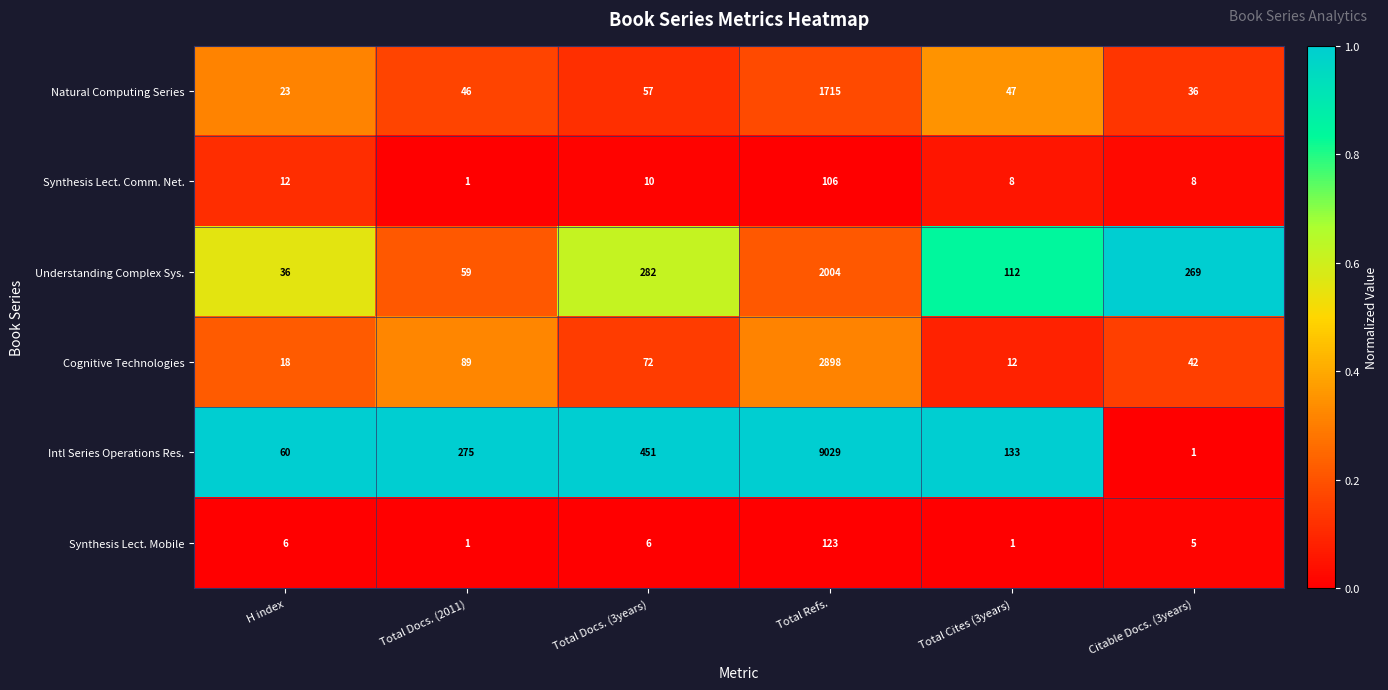

Which label corresponds to the largest value in the chart?

Total Refs.